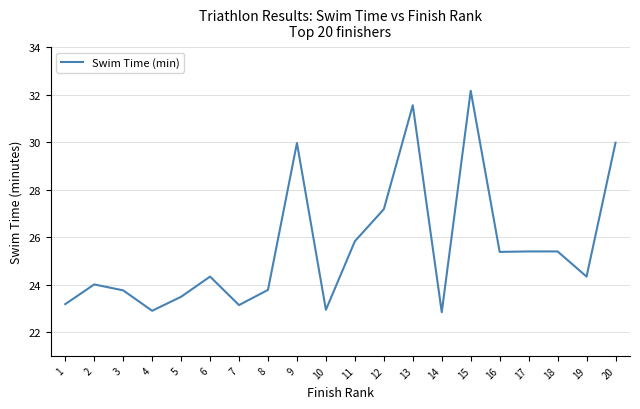

True or false: the data shows 37.5 at 3.

False